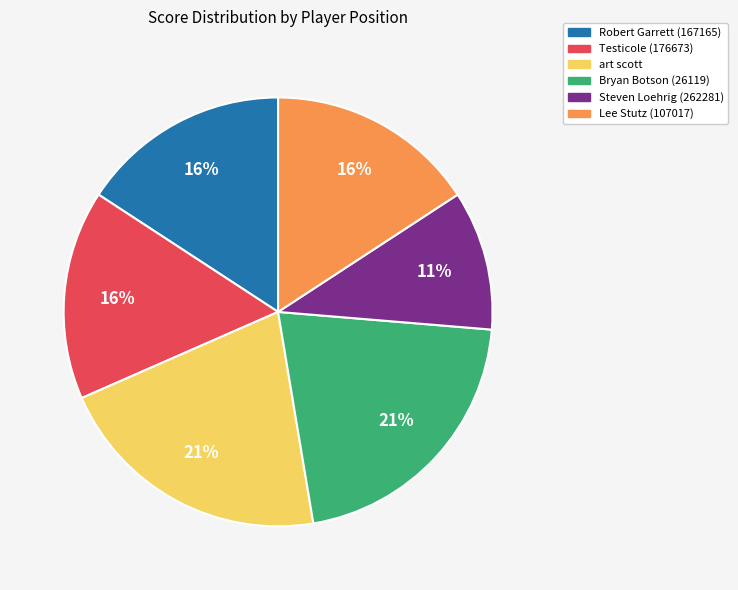

What is the ratio of the value at art scott to the value at Testicole (176673)?

1.3